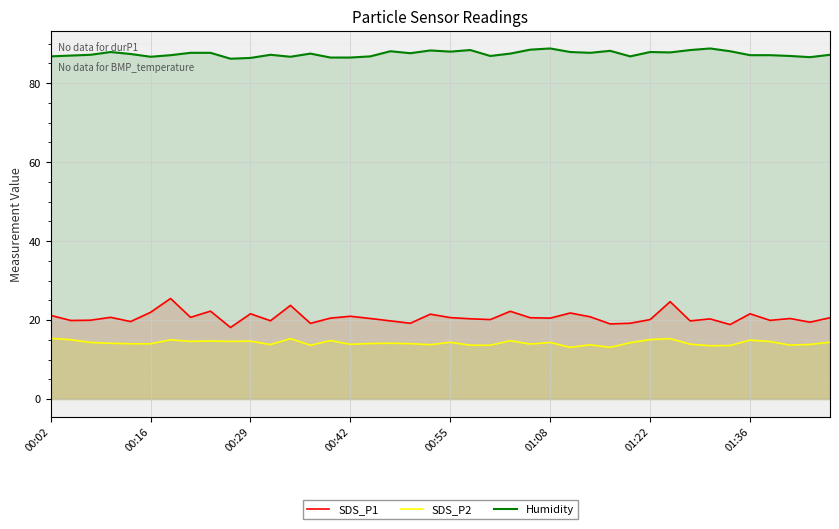

What is the maximum value for SDS_P2?

15.4